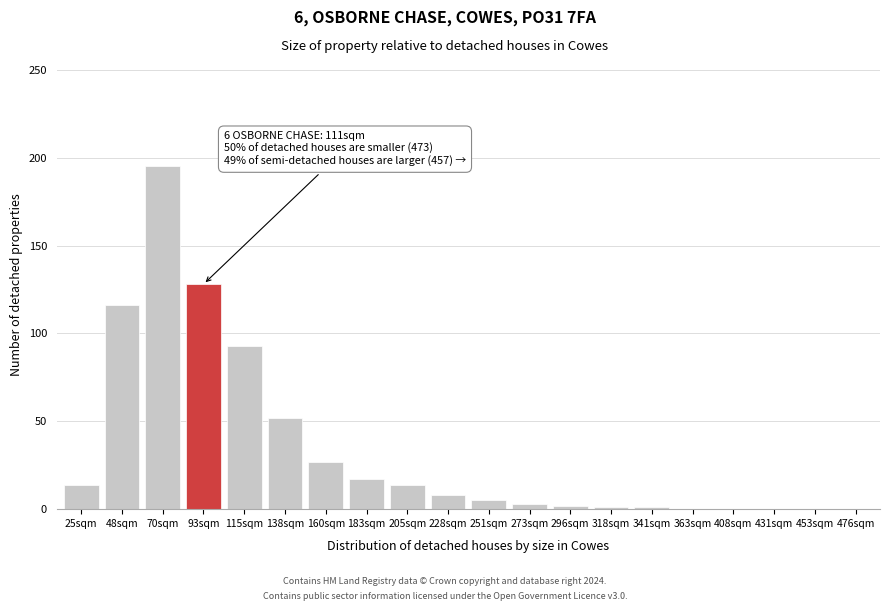

What is the difference between the maximum and second lowest values?

194